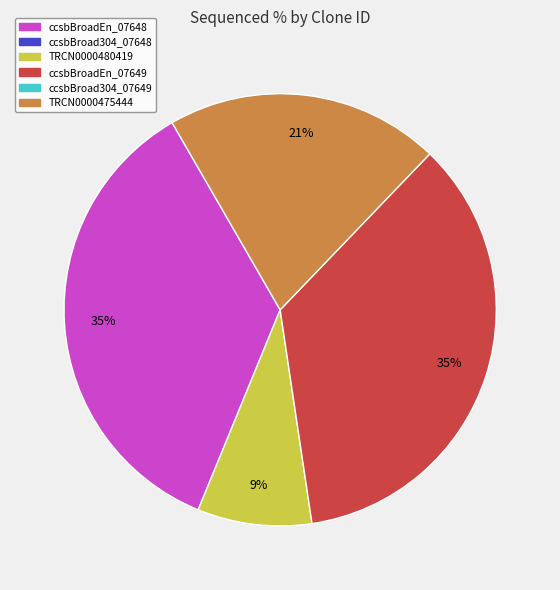

Is there any slice that represents more than half of the pie?

No